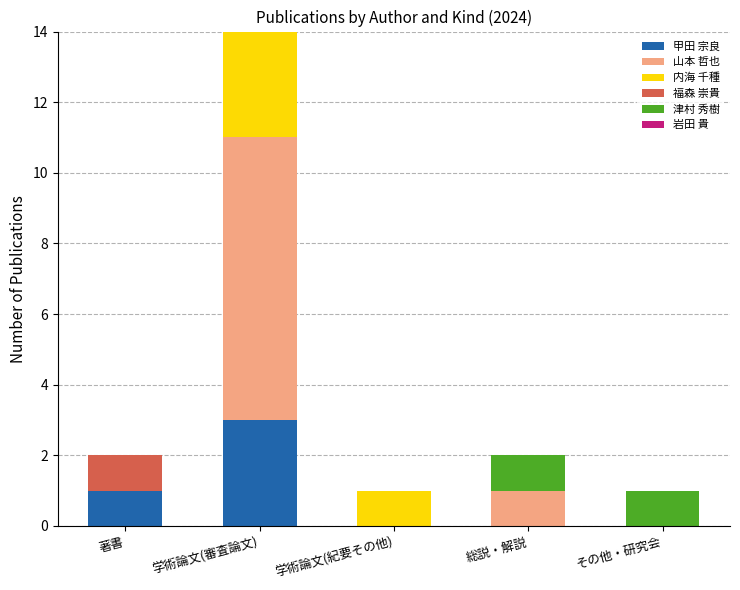

What is the difference between the highest and lowest values at 著書?

1